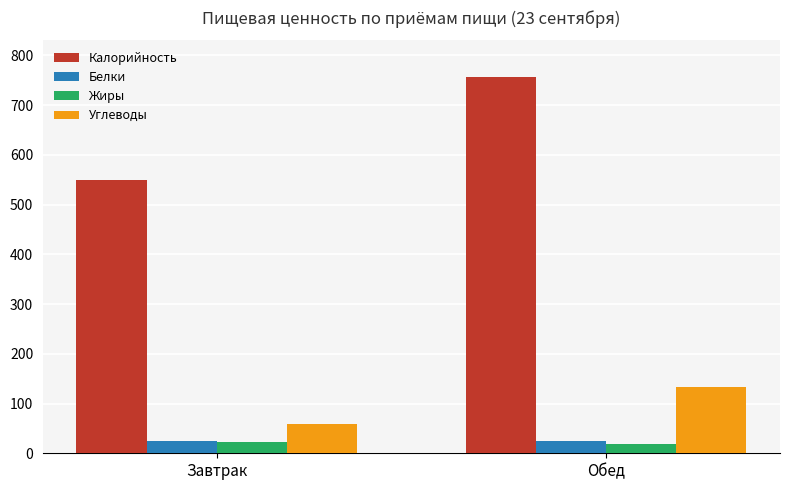

What is the approximate value of Белки at Обед?

23.8